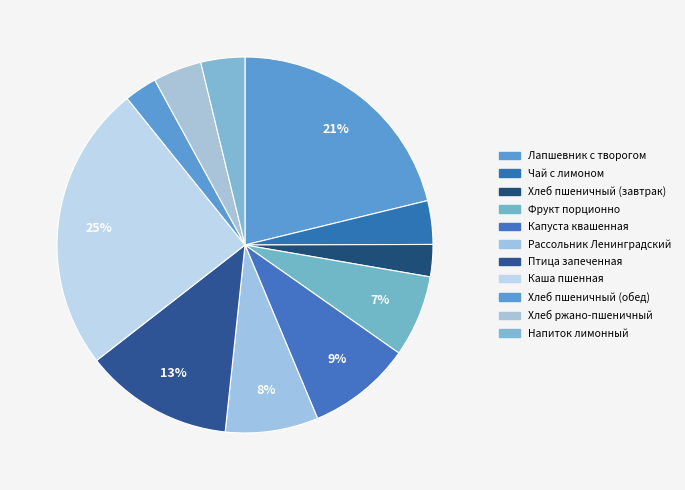

Is it true that Напиток лимонный is 4% of the pie?

True